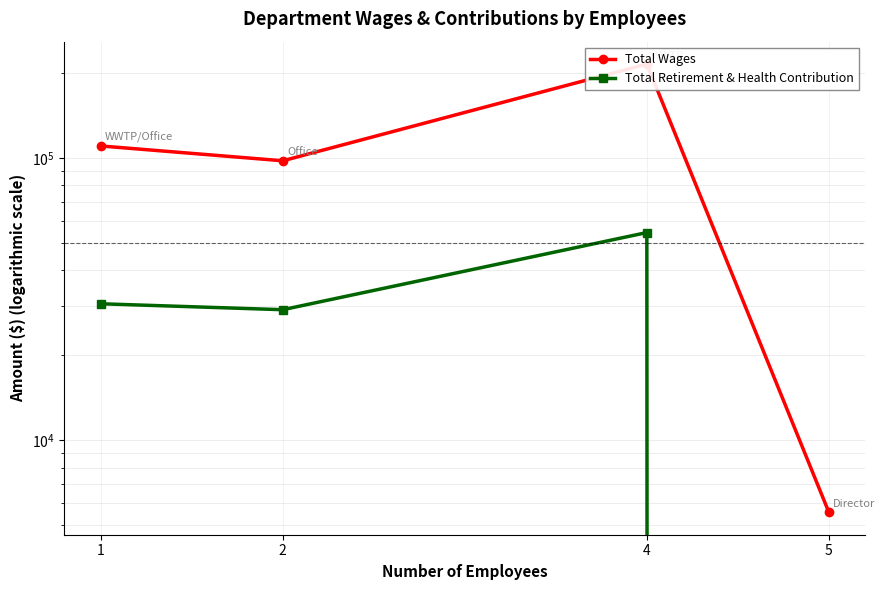

Is the value of Total Retirement & Health Contribution at 4 greater than the value of Total Wages at 4?

No